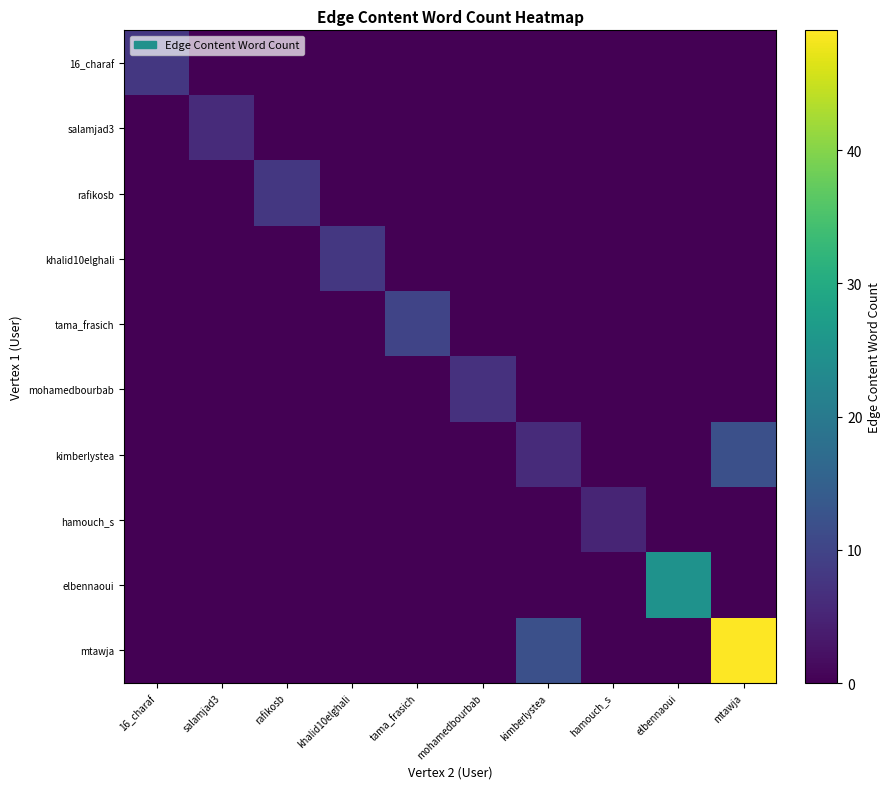

What is the difference between the highest and lowest values at salamjad3?

6